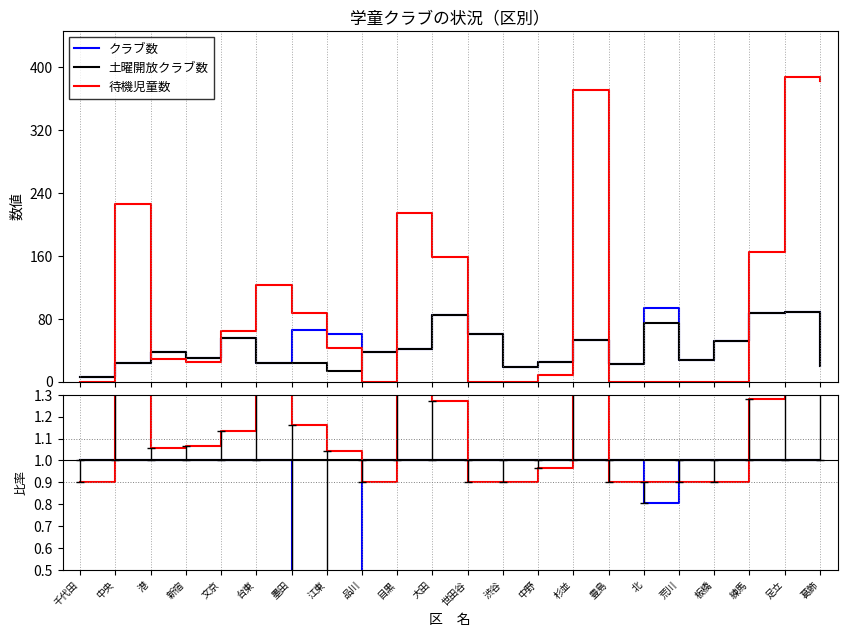

Is it true that クラブ数 equals 4.3 at 葛飾?

False